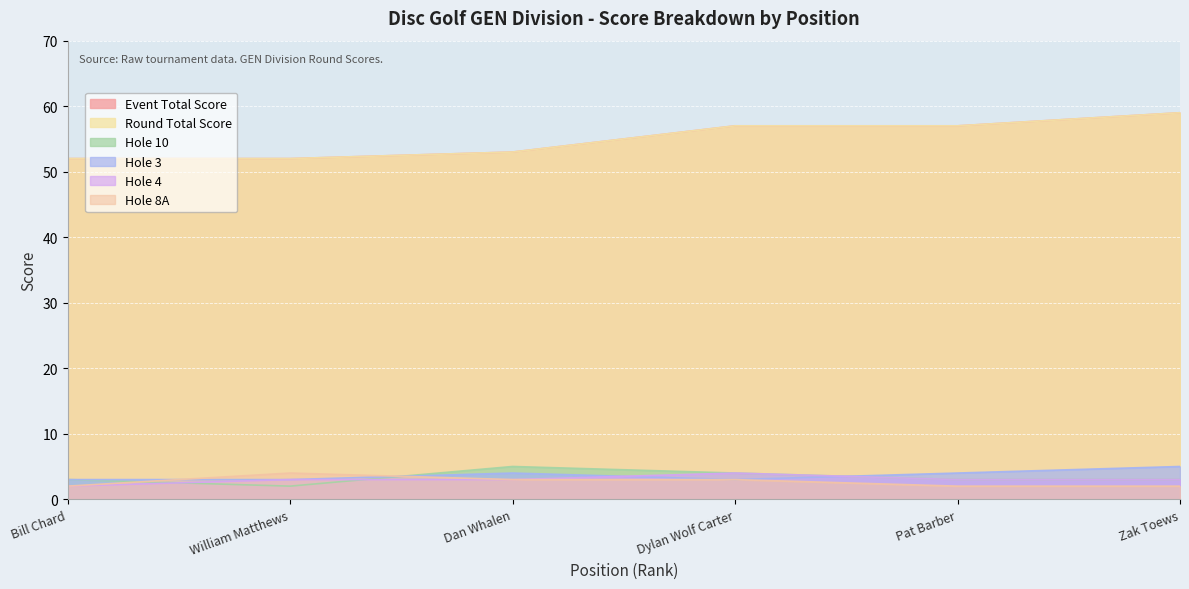

What is the lowest value of the round_total_score series?

52